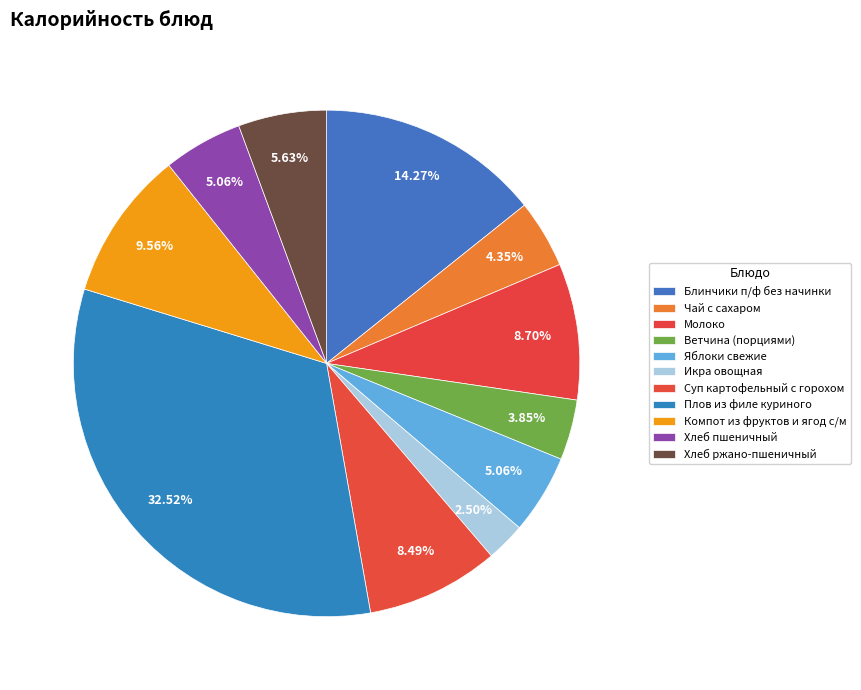

What is the smallest slice in the pie chart?

Икра овощная